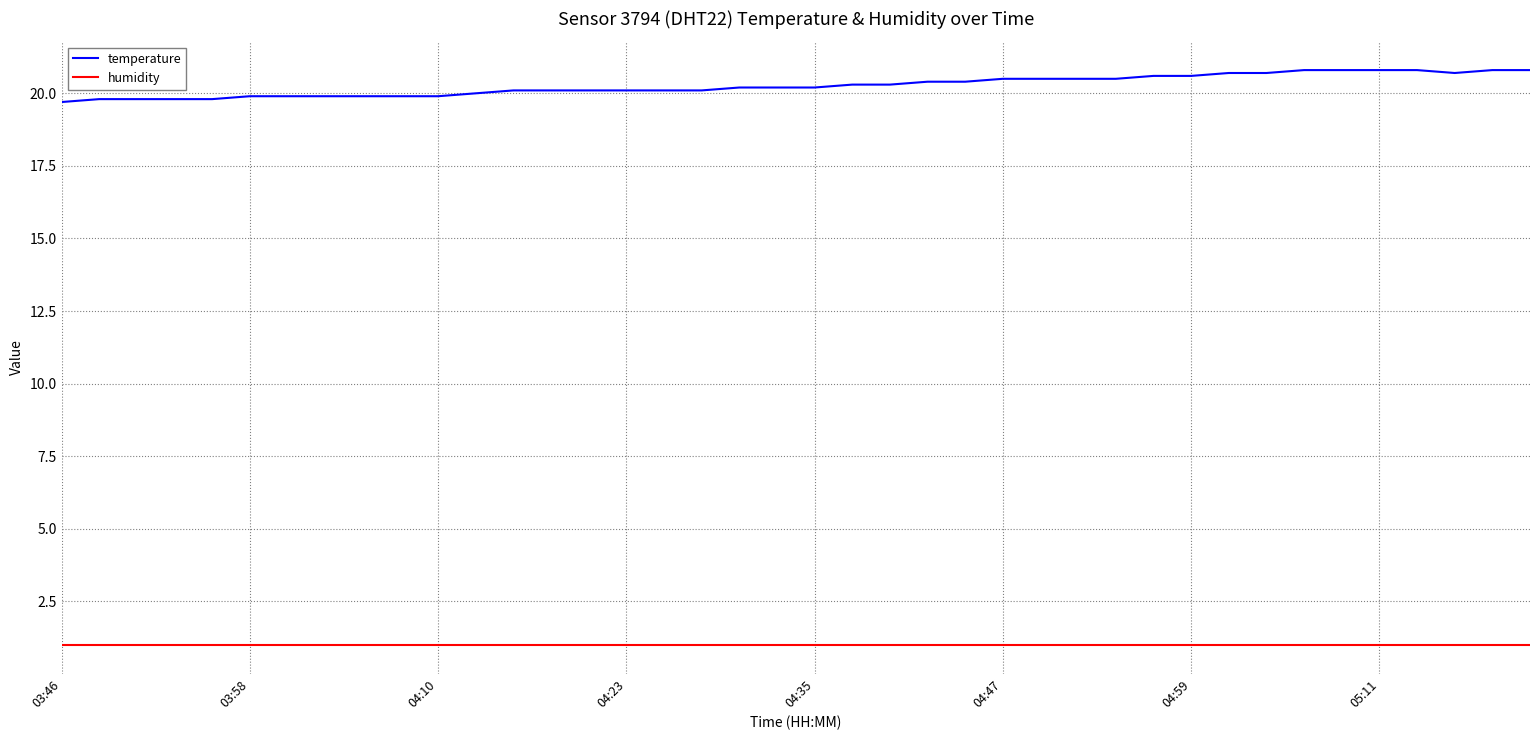

Which series has the largest total across all categories?

temperature